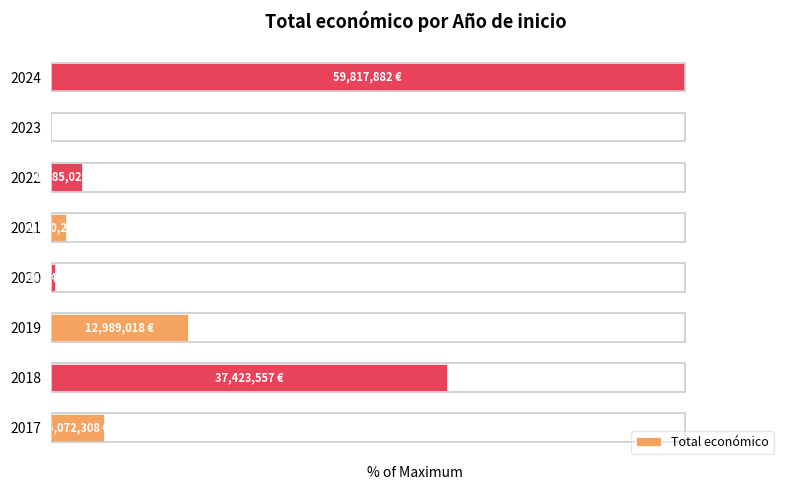

List the labels in order of value, largest first.

2024, 2018, 2019, 2017, 2022, 2021, 2020, 2023